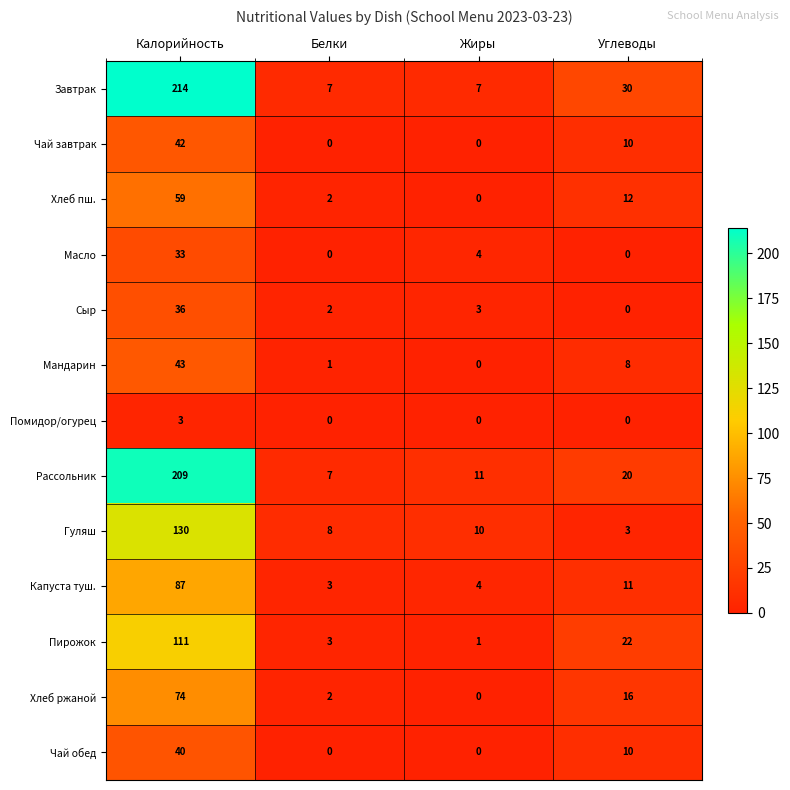

At which category is the sum across all series the highest?

Калорийность